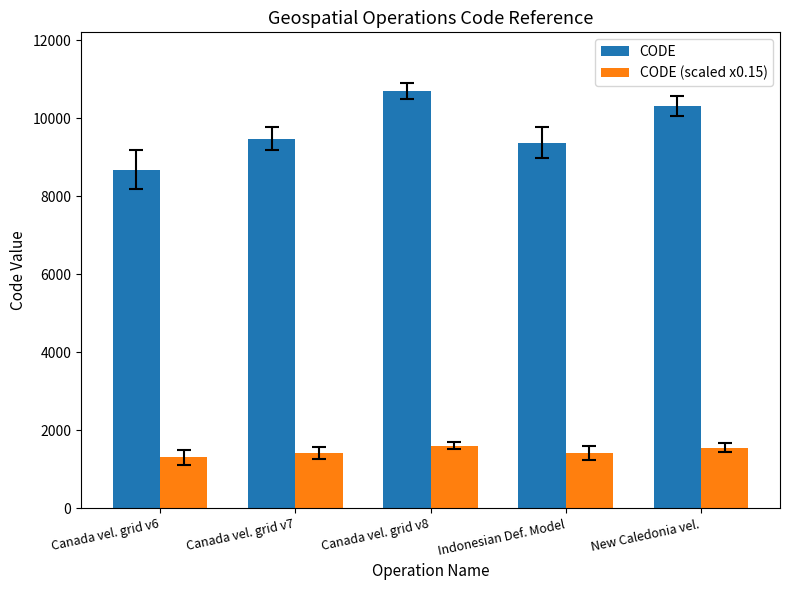

How many bars are there in total?

10